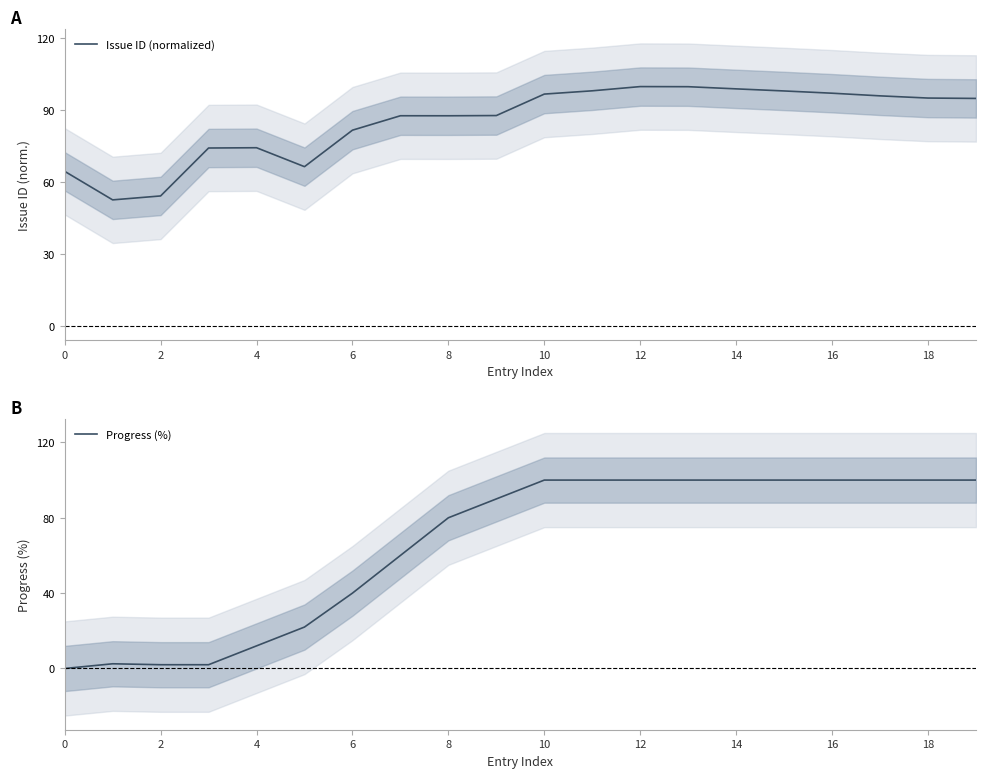

What is the lowest value of the Issue ID (normalized) series?

52.6